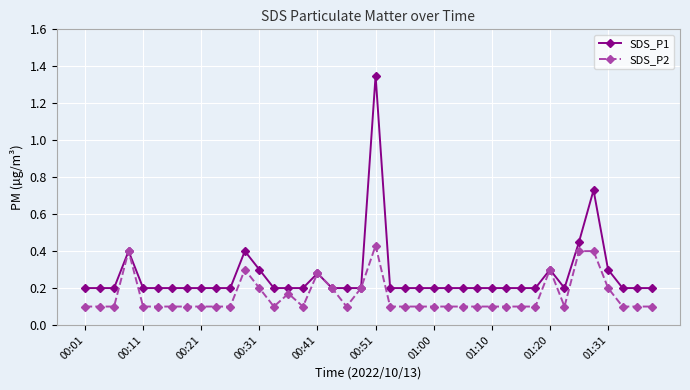

Count the SDS_P1 values in the range 0 to 1.

39